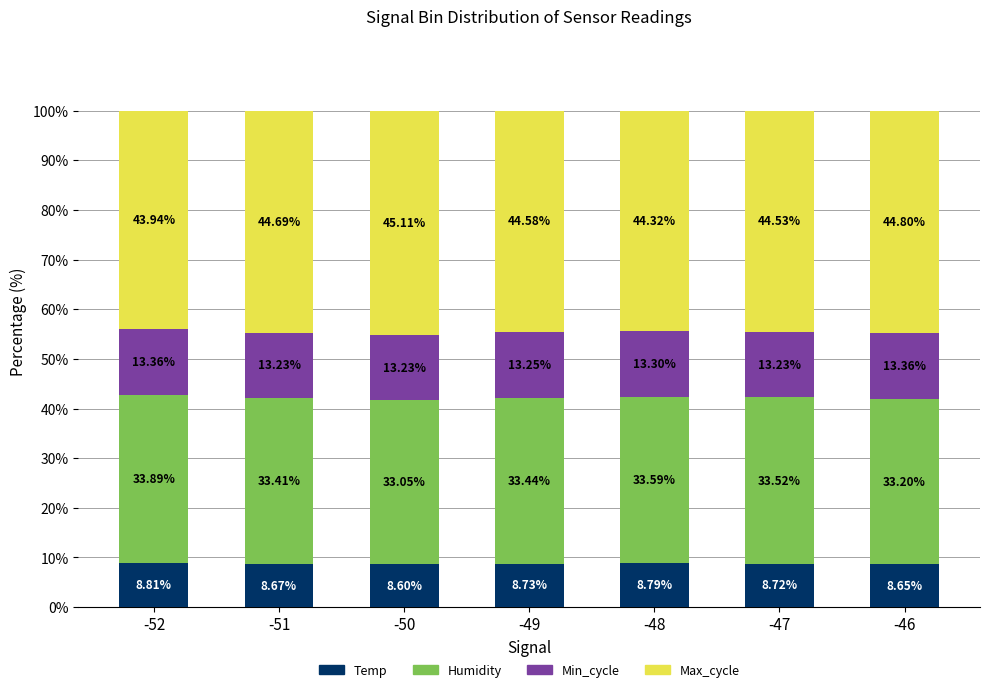

What is the total value across all series at -51?

100.0